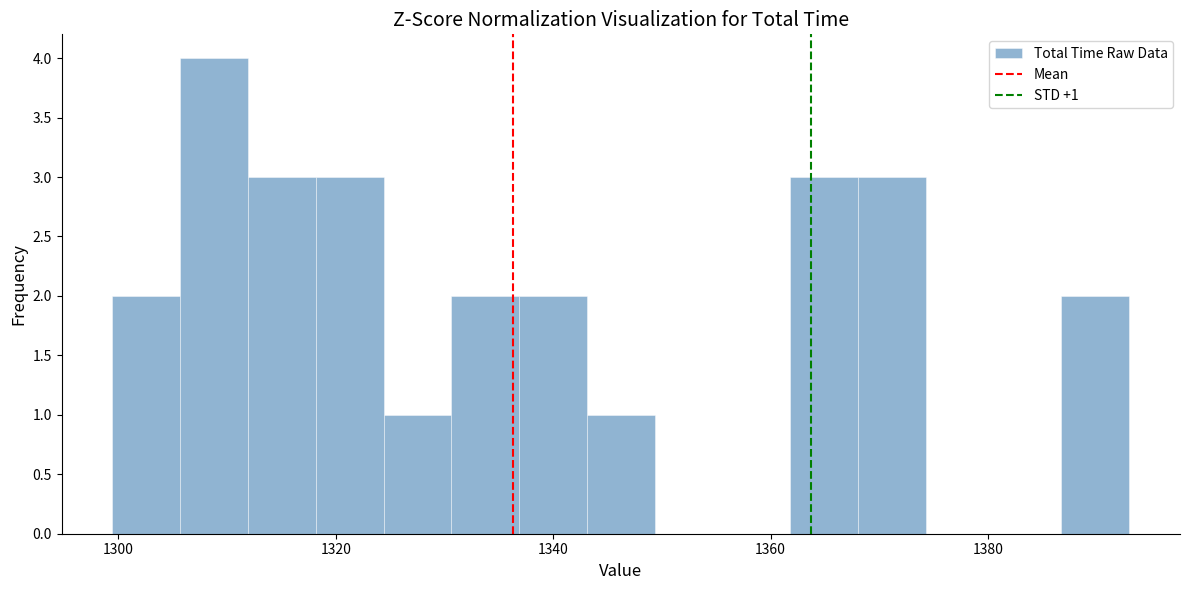

Around what value on the x-axis is the tallest bar? Give the approximate position of its centre, as read against the axis.

1308